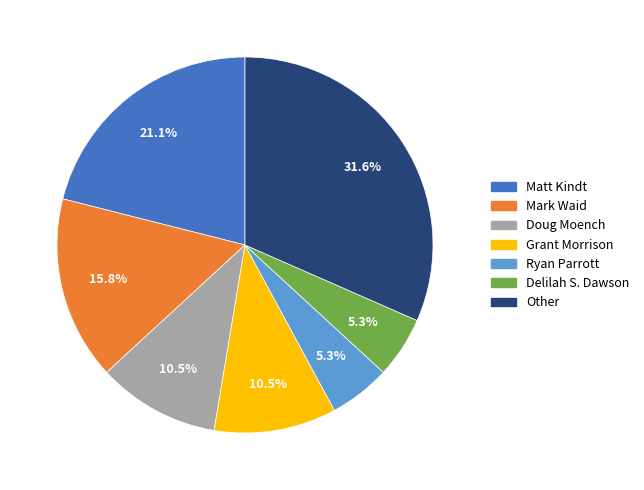

Count the number of slices in the pie.

7